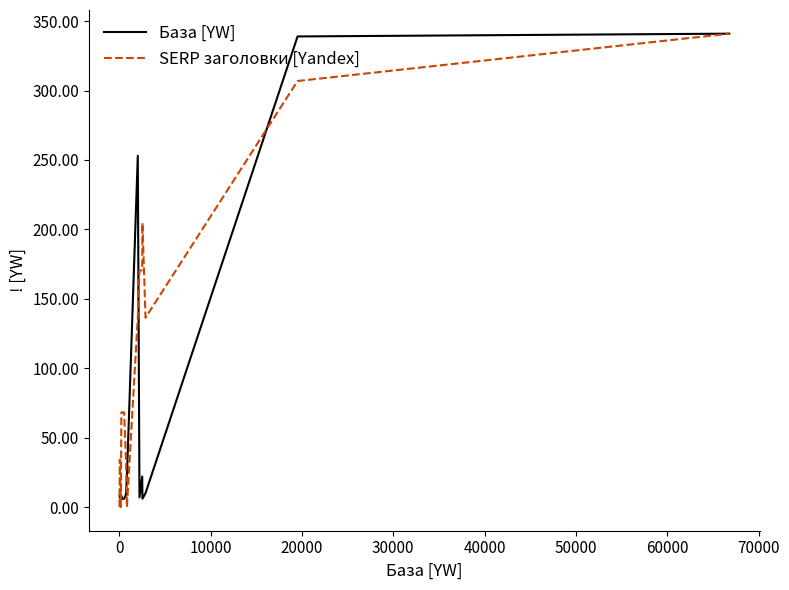

What is the highest value of the База [YW] series?

341.0